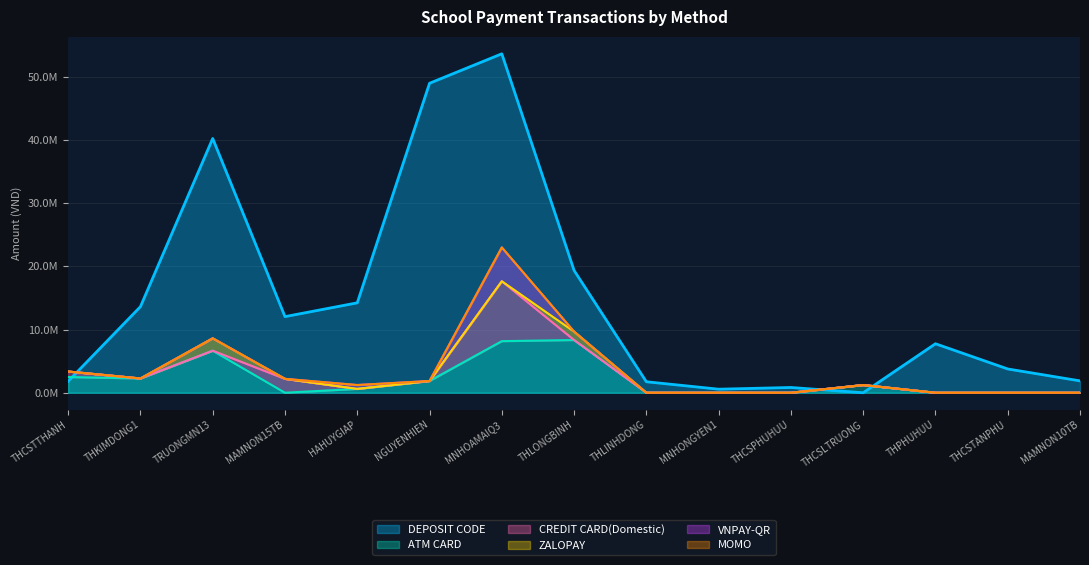

Which series changed the most between MNHONGYEN1 and THCSLTRUONG?

ATM CARD